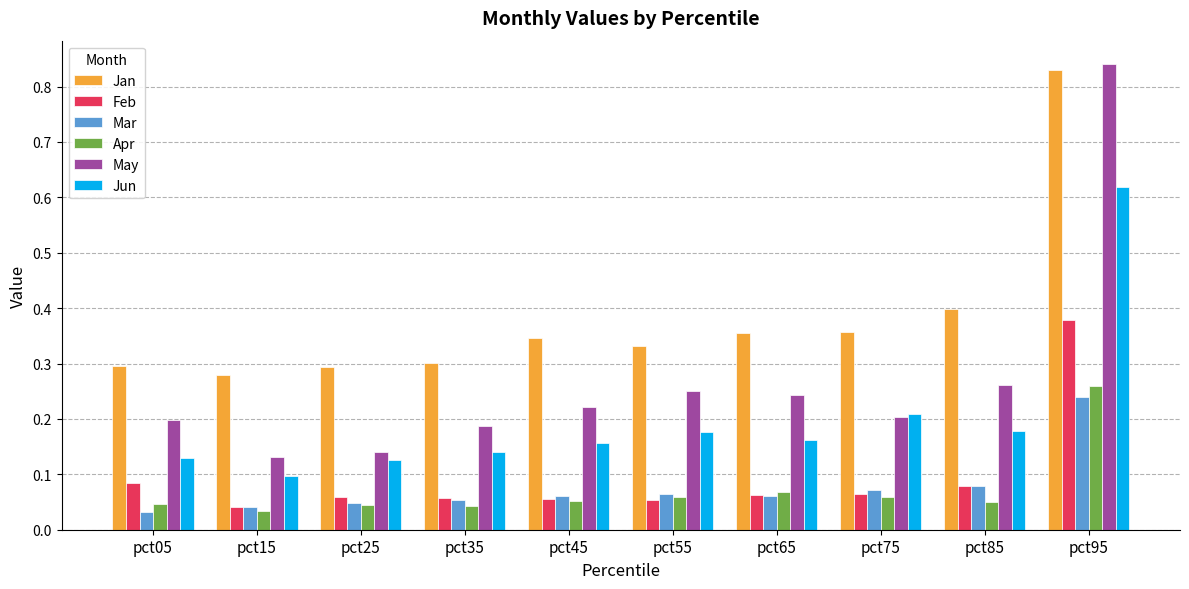

True or false: Jan has a value of 0.3 at pct35.

True